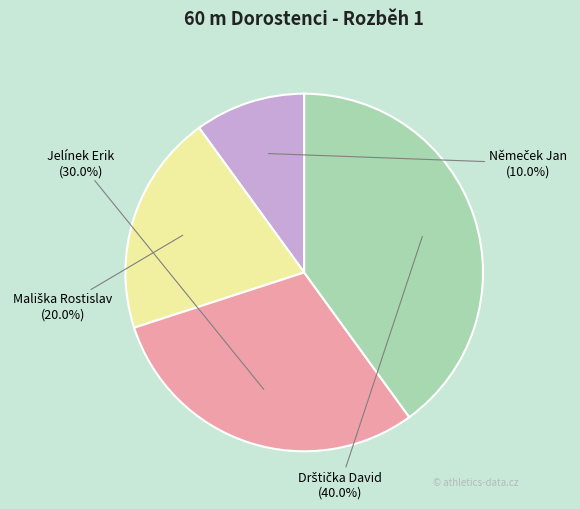

Does Jelínek Erik account for over 50% of the chart?

No